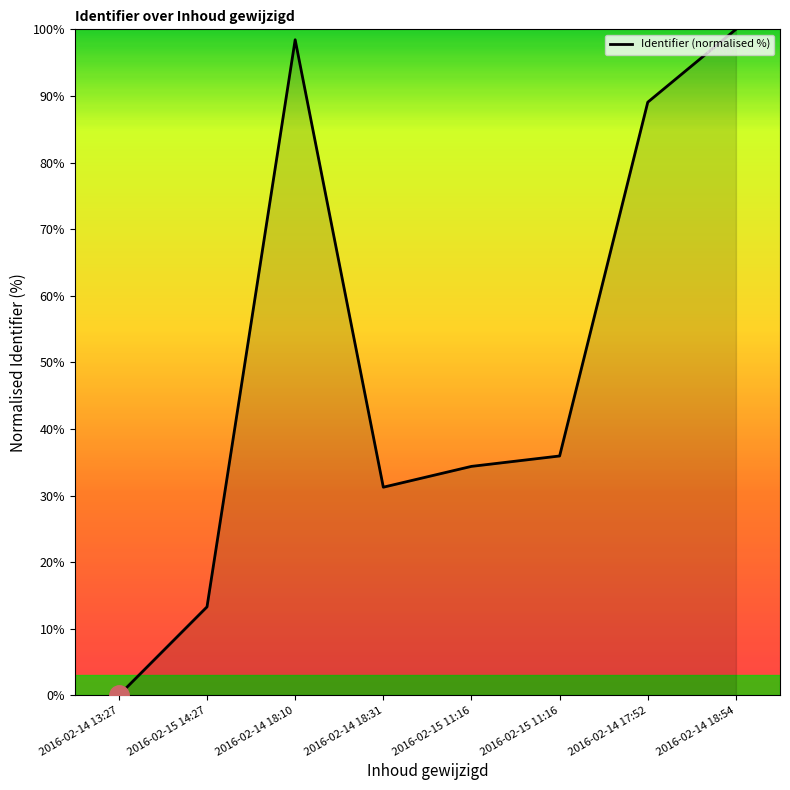

What is the difference between the second highest and second lowest values?

85.2